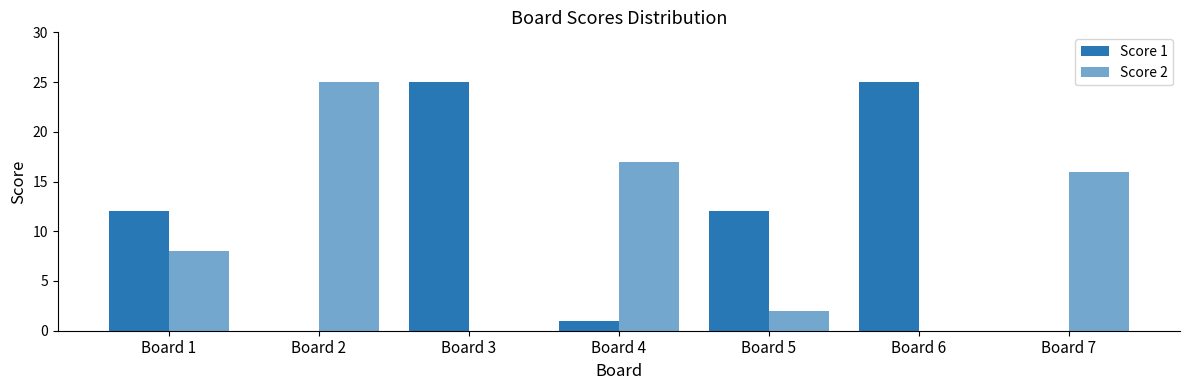

True or false: Score 1 has a value of 25 at Board 6.

True